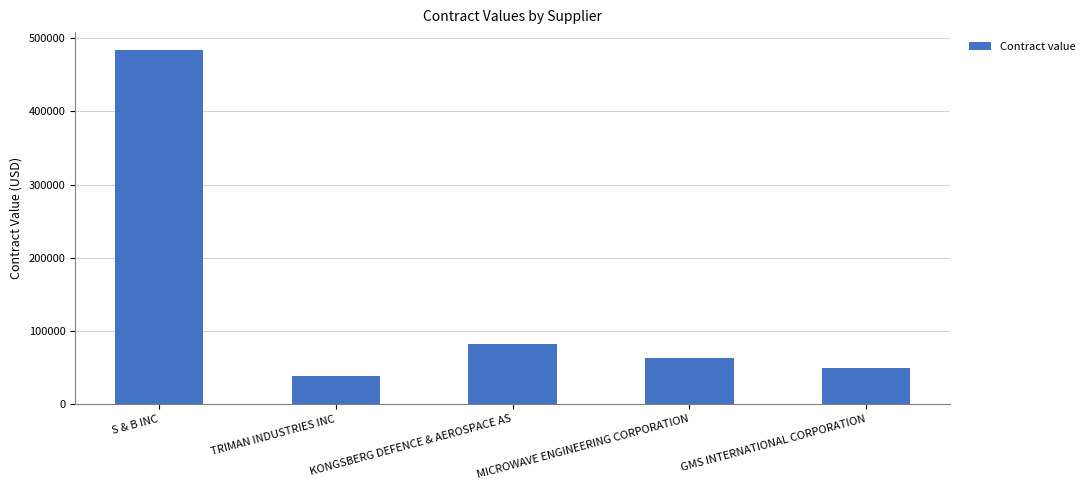

The value at GMS INTERNATIONAL CORPORATION is 85757. True or false?

False